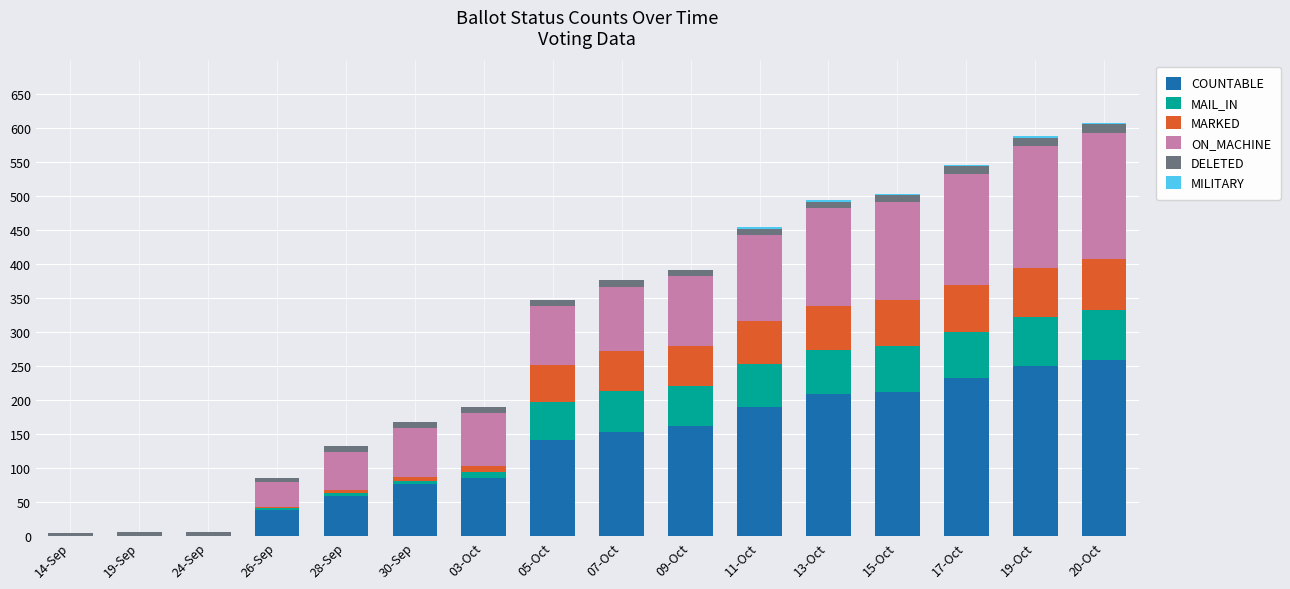

The COUNTABLE series shows 457 at 20-Oct. True or false?

False